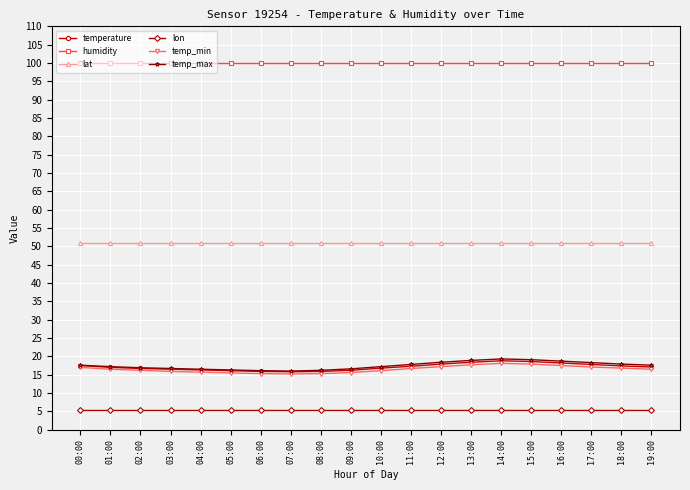

True or false: temp_max and temperature intersect in this chart.

False